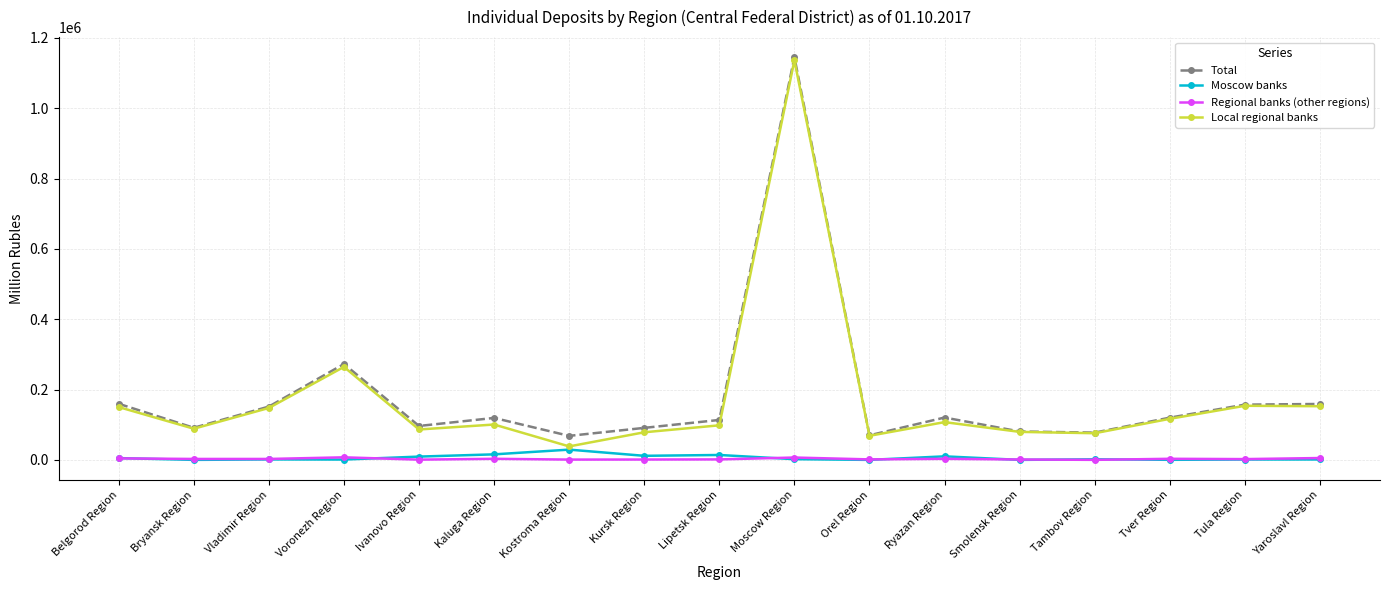

What is the label of the 17th point from the right?

Belgorod Region